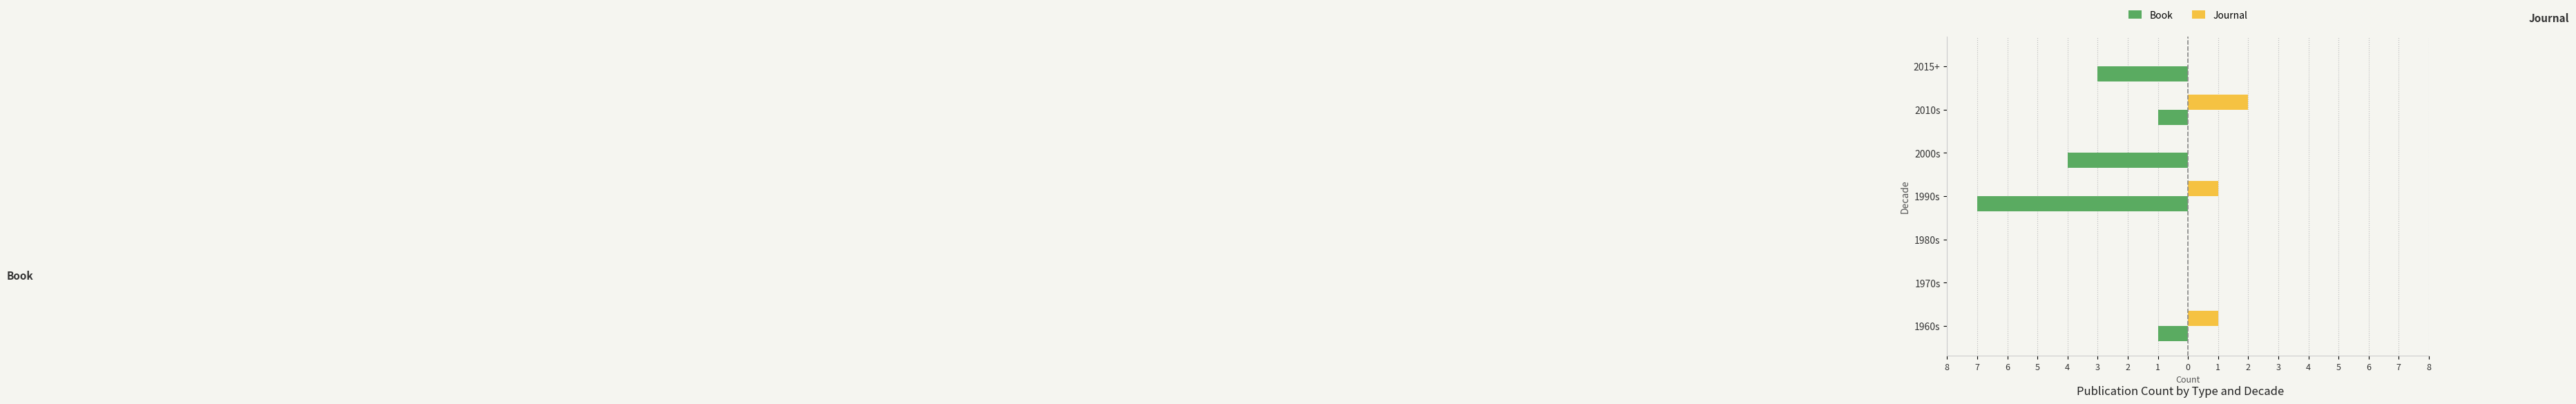

What are all the series names shown in the legend?

Book, Journal